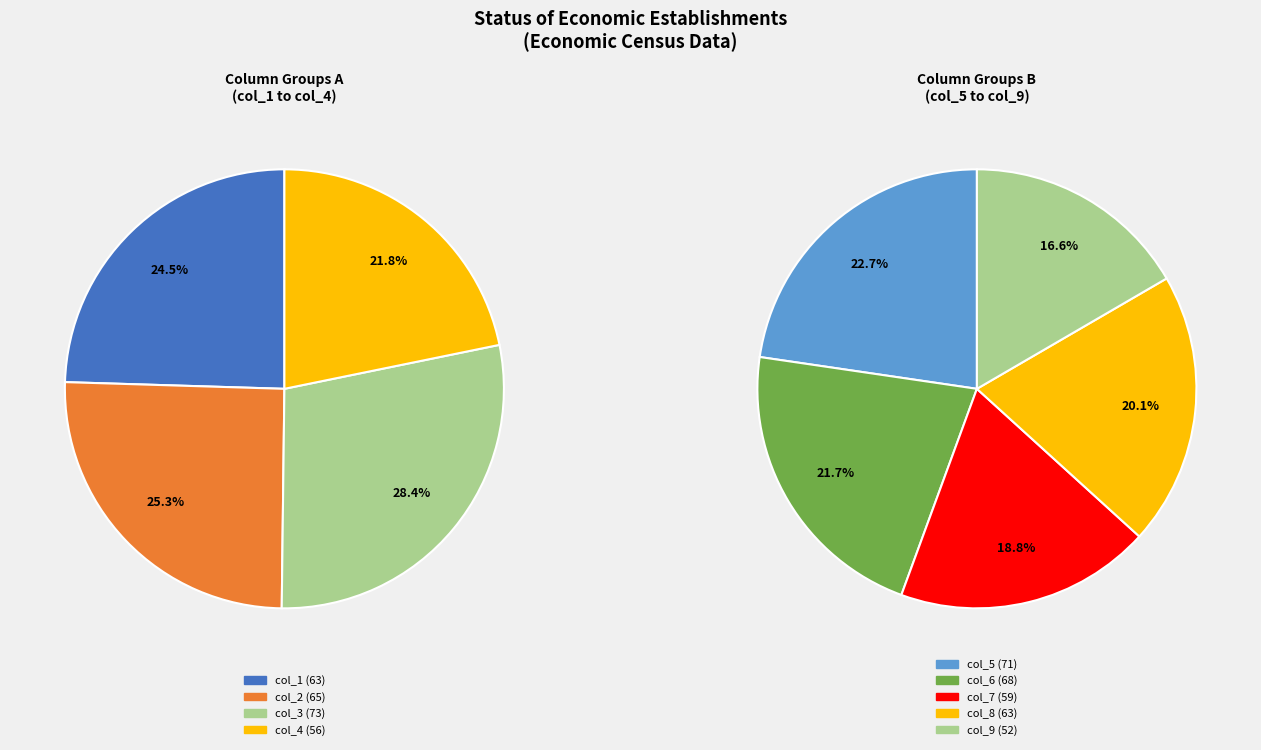

Does 15 represent more than half of the total?

No